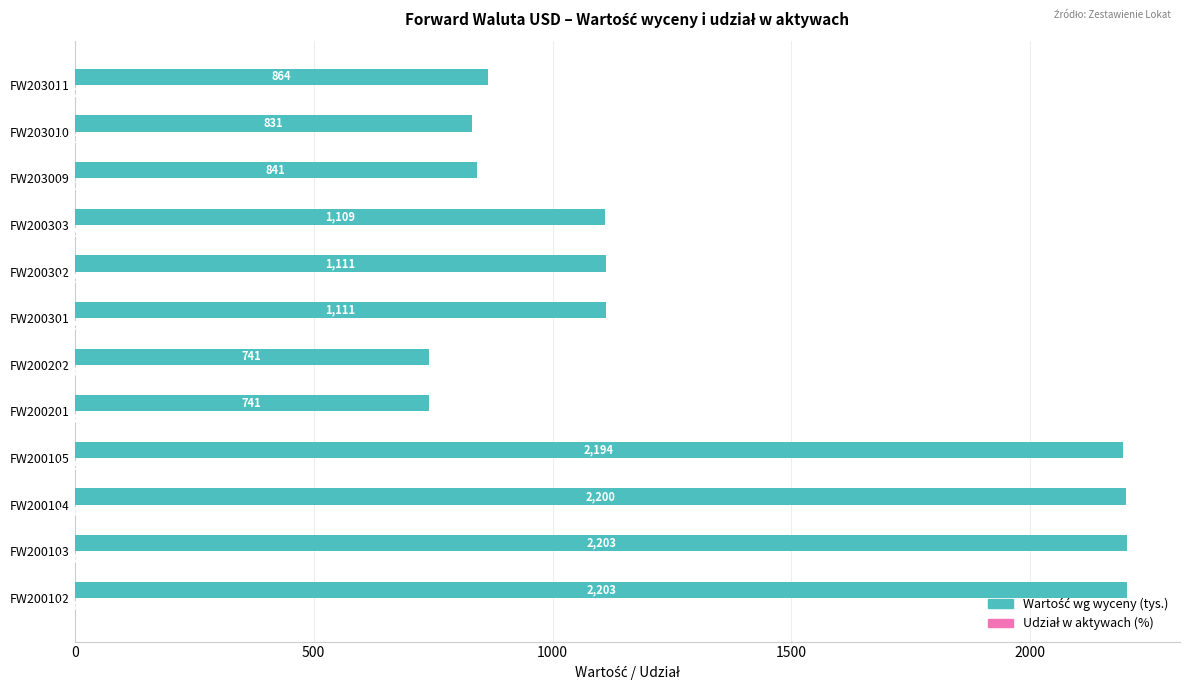

How many data points does each series have?

12